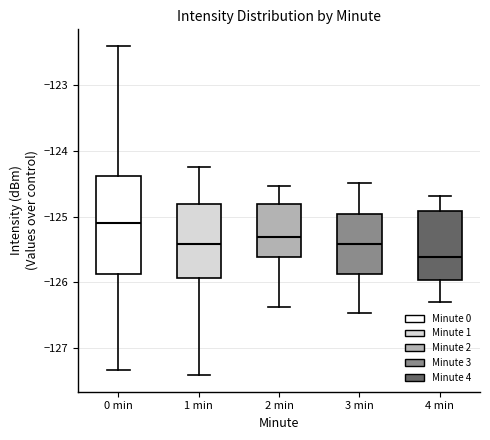

Reading left to right, read every box against the y-axis: the position of its median line, the range the box covers, and the ends of its whiskers. The values are not printed on the chart, so give them approximately, as read against the axis.

0 min: median -125.1, box -125.9 to -124.4, whiskers -127.3 to -122.4
1 min: median -125.4, box -125.9 to -124.8, whiskers -127.4 to -124.2
2 min: median -125.3, box -125.6 to -124.8, whiskers -126.4 to -124.5
3 min: median -125.4, box -125.9 to -125.0, whiskers -126.5 to -124.5
4 min: median -125.6, box -126.0 to -124.9, whiskers -126.3 to -124.7